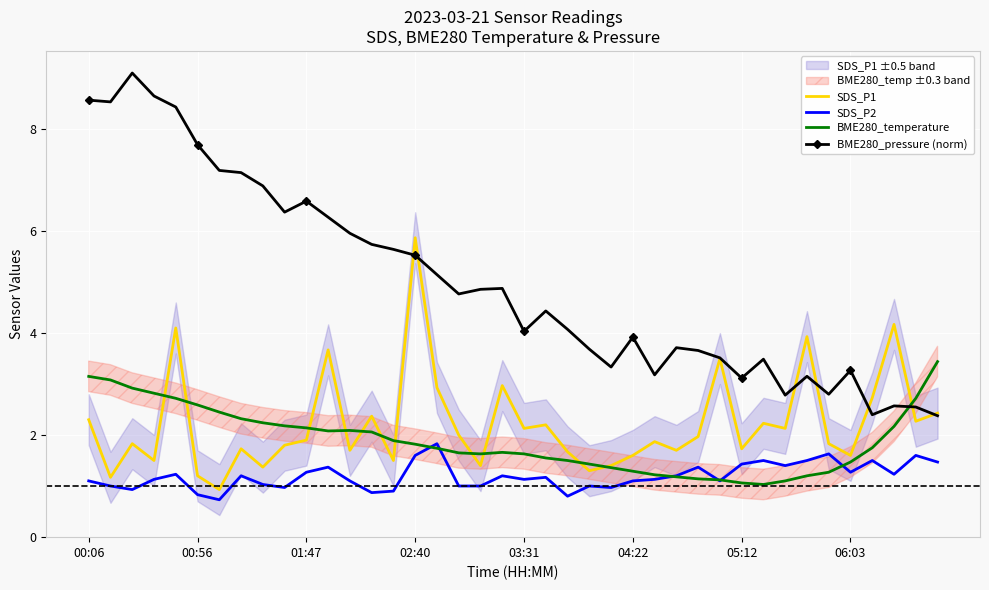

Which series has the widest spread of values?

BME280_pressure (norm)